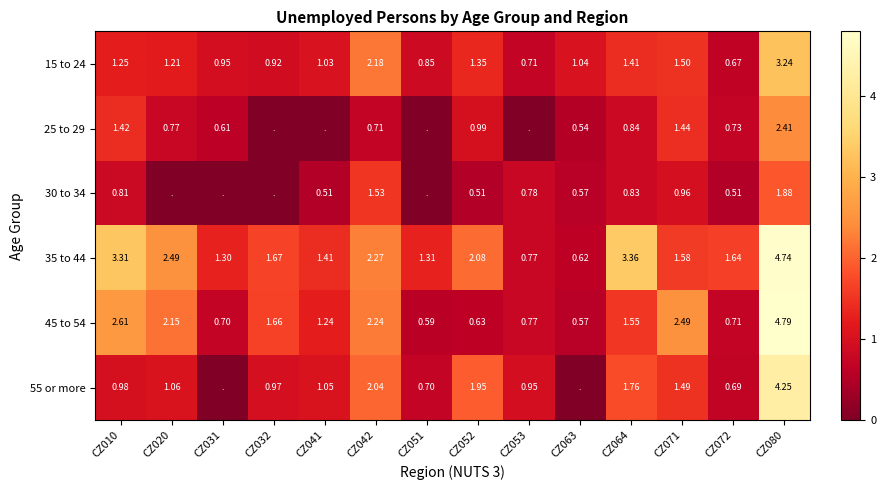

At how many categories does at least one series exceed 4?

1